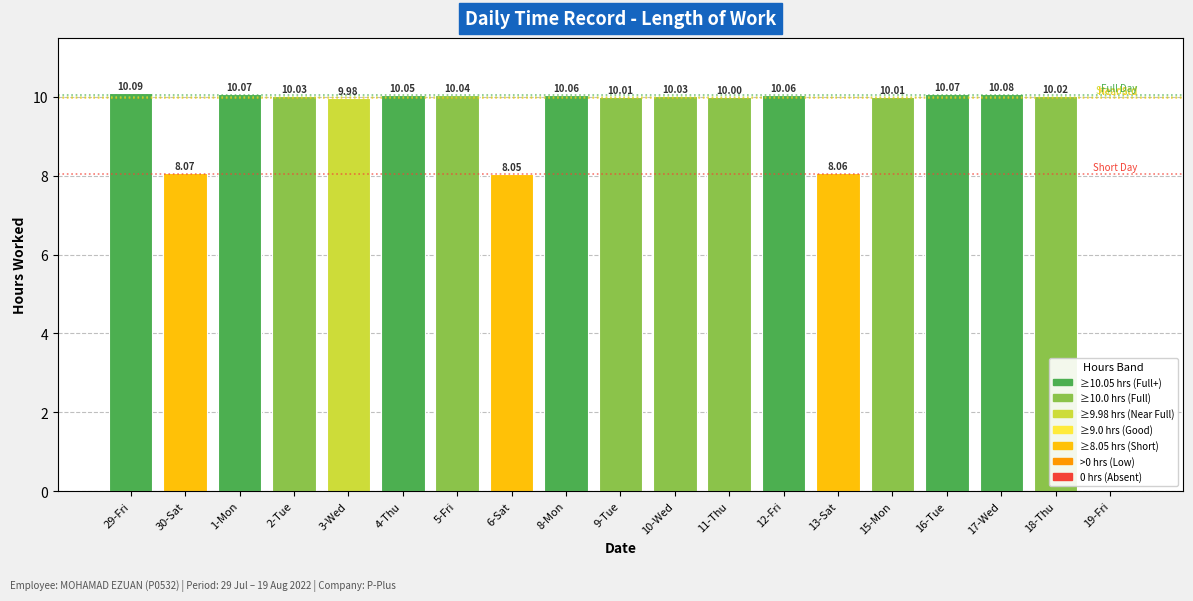

How many data points does each series have?

19